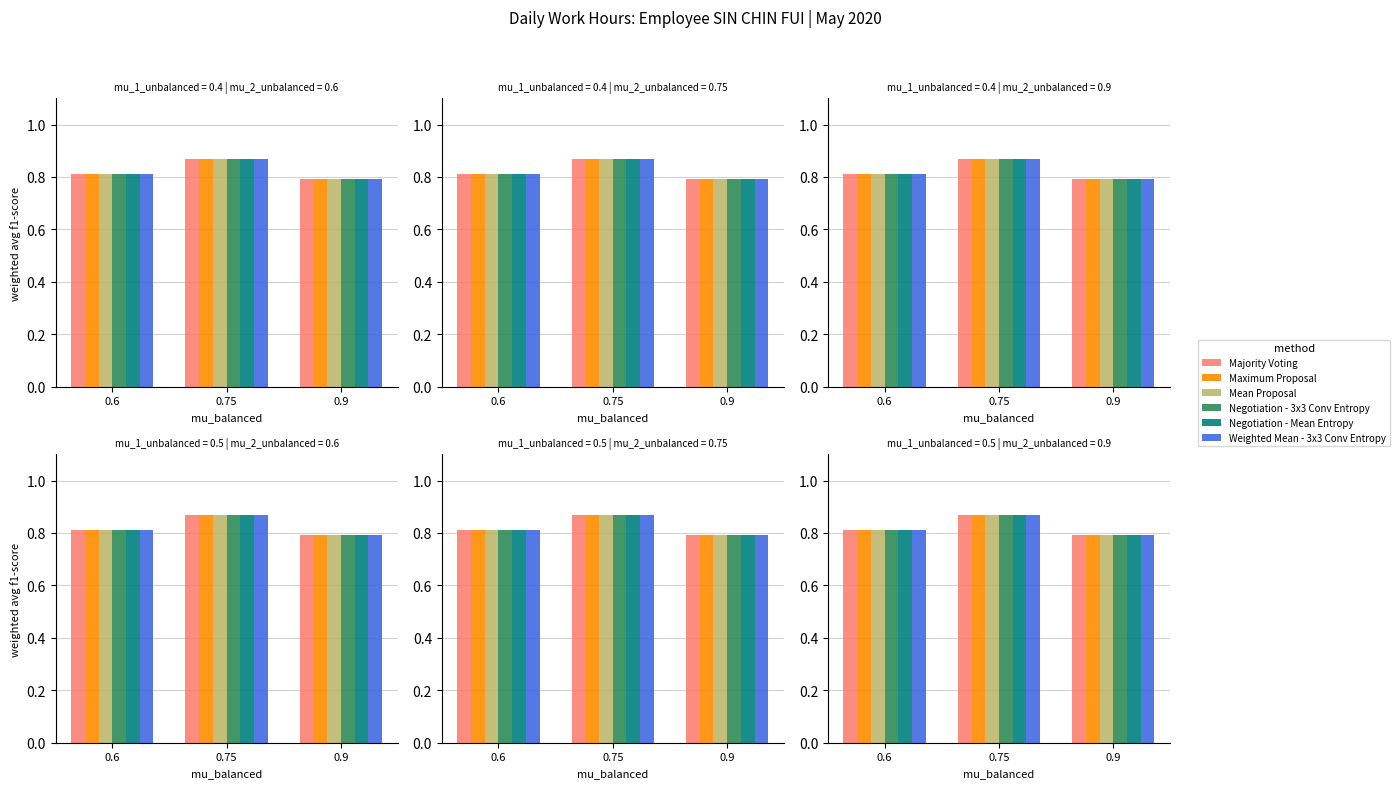

Reading left to right, extract all data points from this chart.

Majority Voting: 0.6=0.8	0.75=0.9	0.9=0.8
Maximum Proposal: 0.6=0.8	0.75=0.9	0.9=0.8
Mean Proposal: 0.6=0.8	0.75=0.9	0.9=0.8
Negotiation - 3x3 Conv Entropy: 0.6=0.8	0.75=0.9	0.9=0.8
Negotiation - Mean Entropy: 0.6=0.8	0.75=0.9	0.9=0.8
Weighted Mean - 3x3 Conv Entropy: 0.6=0.8	0.75=0.9	0.9=0.8